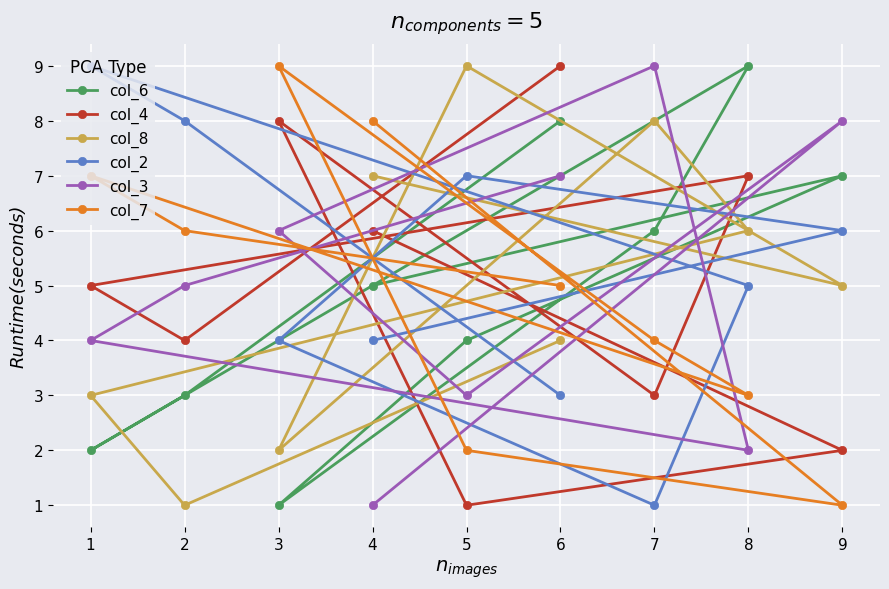

Rank the series by their maximum value, from highest to lowest.

col_6, col_4, col_8, col_2, col_3, col_7